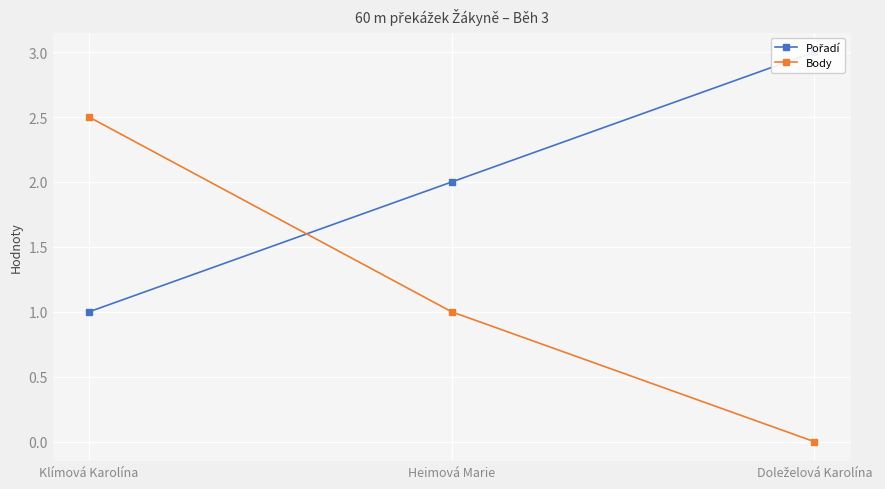

The value of Body at Klímová Karolína is 3.7. True or false?

False